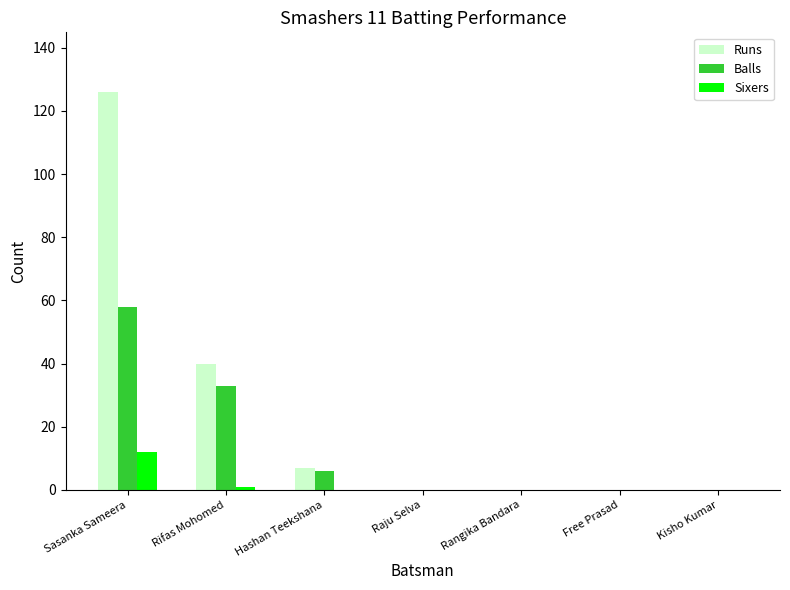

What are all the series names shown in the legend?

Runs, Balls, Sixers